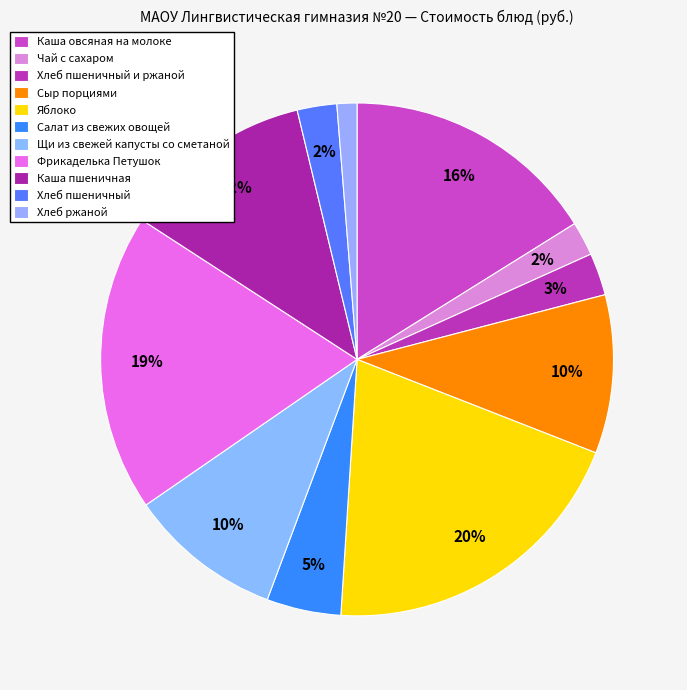

Which has a higher value, Хлеб пшеничный и ржаной or Чай с сахаром?

Хлеб пшеничный и ржаной